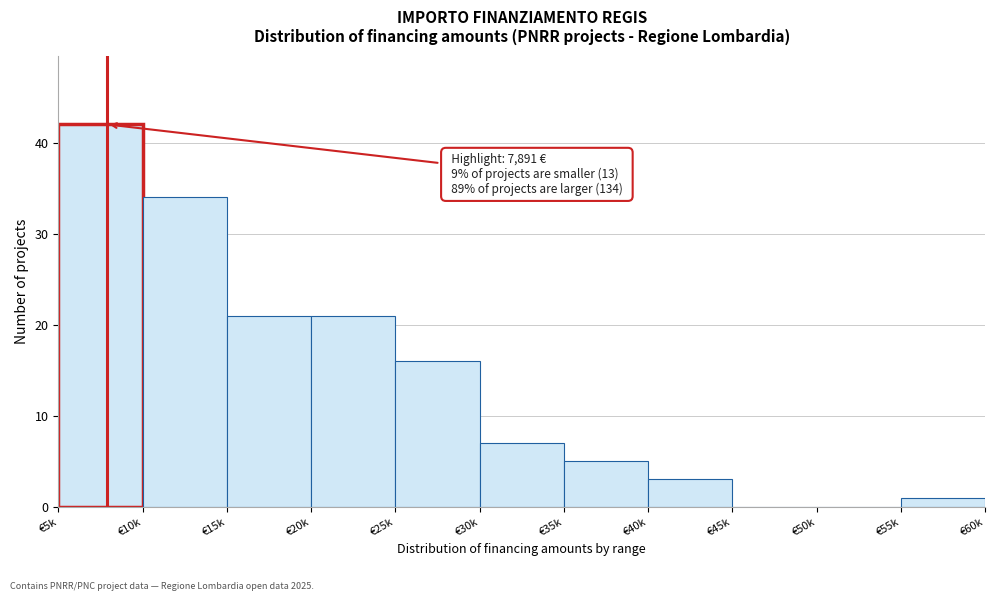

Reading right to left, what are all the values shown in this chart?

€55k=1	€50k=0	€45k=0	€40k=3	€35k=5	€30k=7	€25k=16	€20k=21	€15k=21	€10k=34	€5k=42